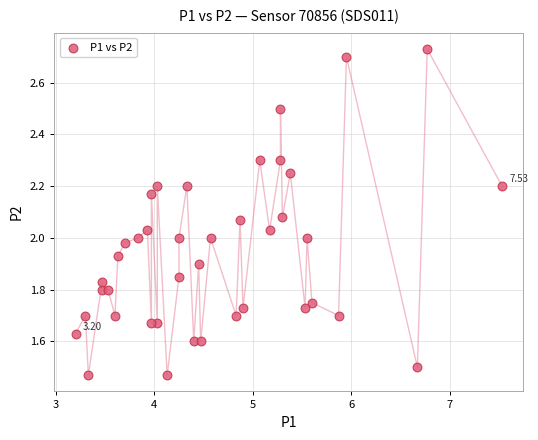

What is the range of X values (max minus min)?

4.3